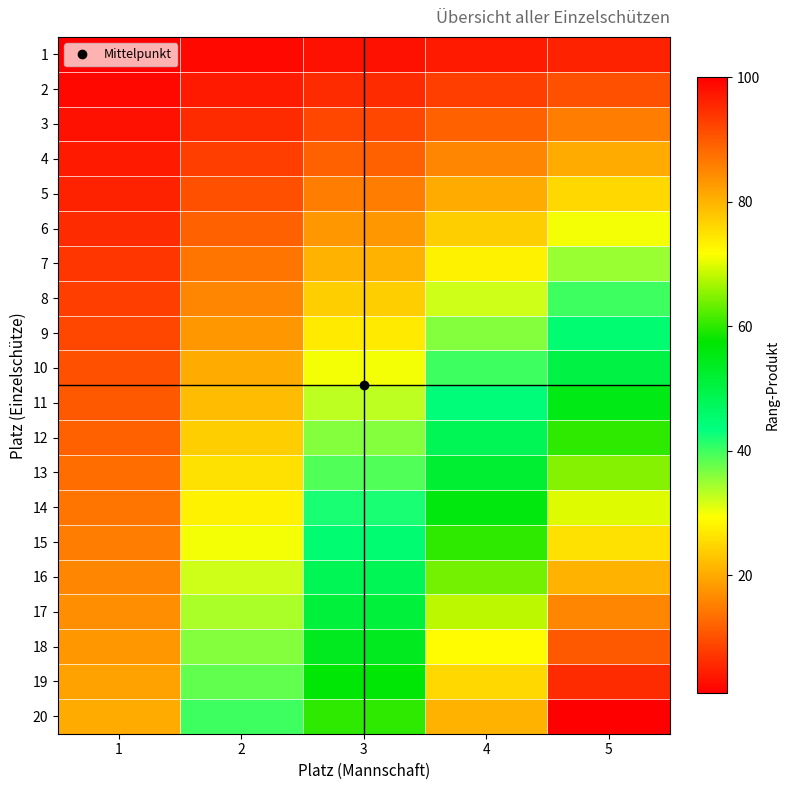

Rank the series by their maximum value, from lowest to highest.

1, 2, 3, 4, 5, 6, 7, 8, 9, 10, 11, 12, 13, 14, 15, 16, 17, 18, 19, 20